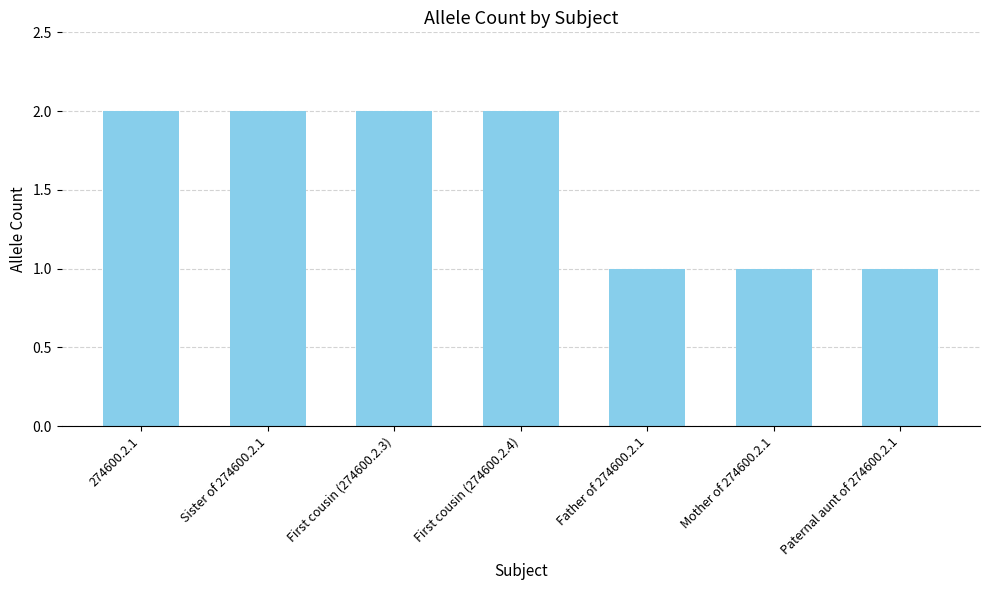

What is the sum of all values?

11